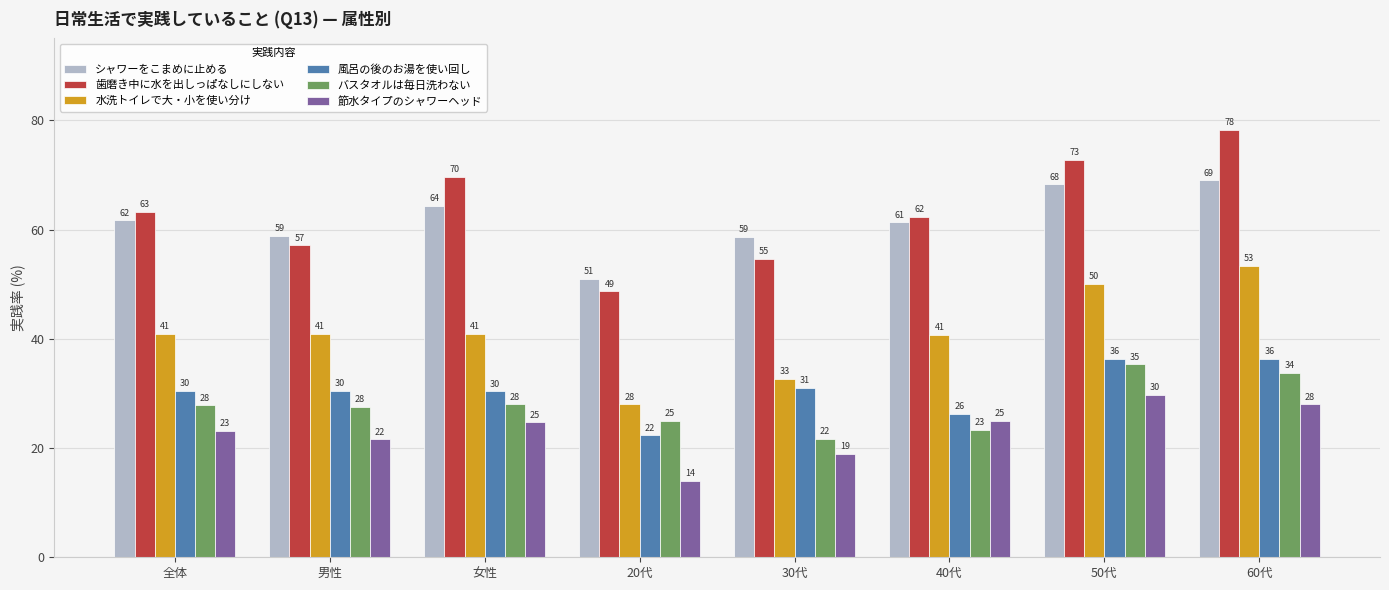

Rank the series by their maximum value, from lowest to highest.

節水タイプのシャワーヘッド, バスタオルは毎日洗わない, 風呂の後のお湯を使い回し, 水洗トイレで大・小を使い分け, シャワーをこまめに止める, 歯磨き中に水を出しっぱなしにしない